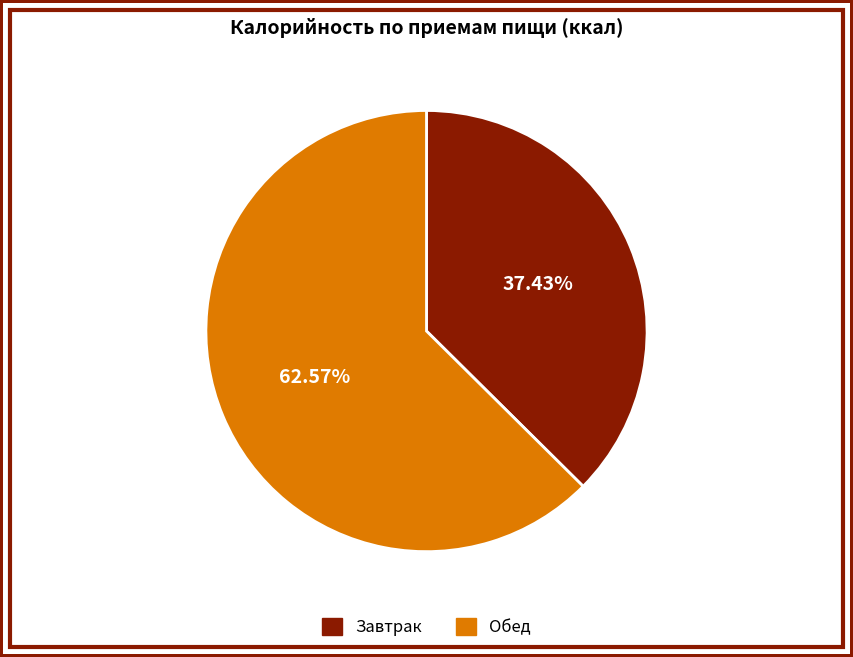

What is the smallest slice in the pie chart?

Завтрак